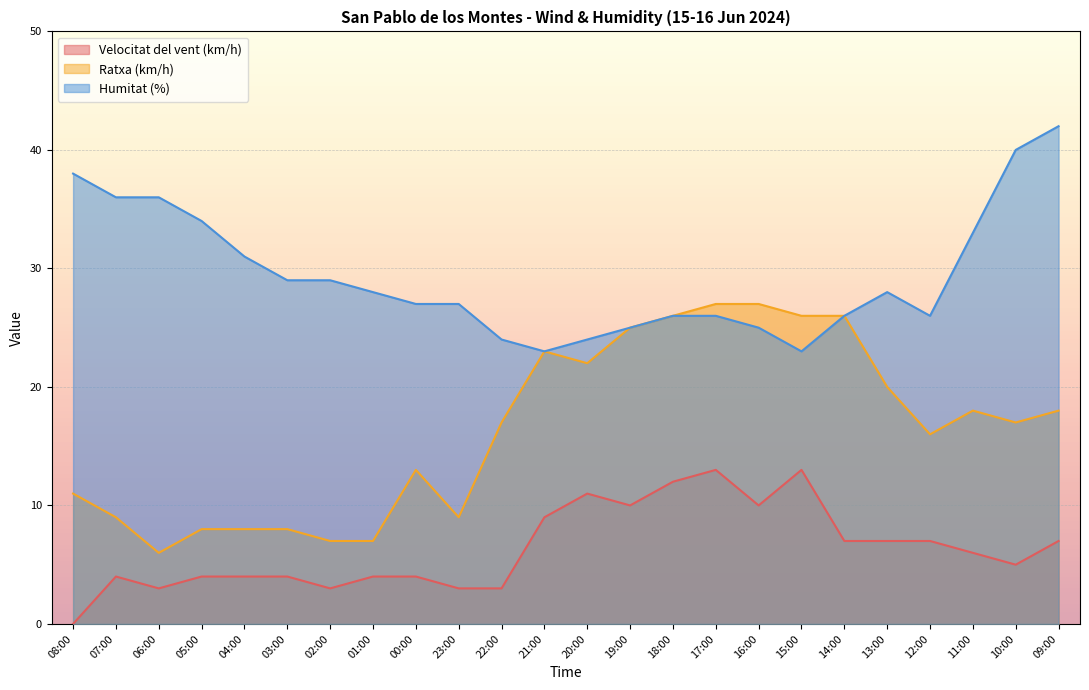

Where is Velocitat del vent (km/h) nearest to the value 6?

11:00